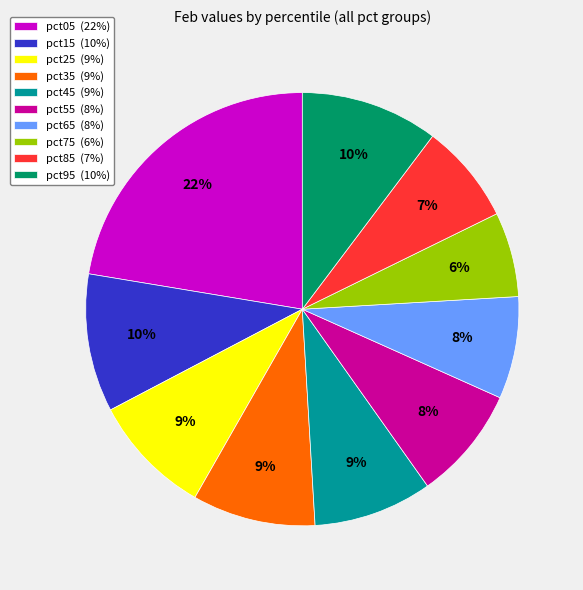

How many segments does this pie chart have?

10